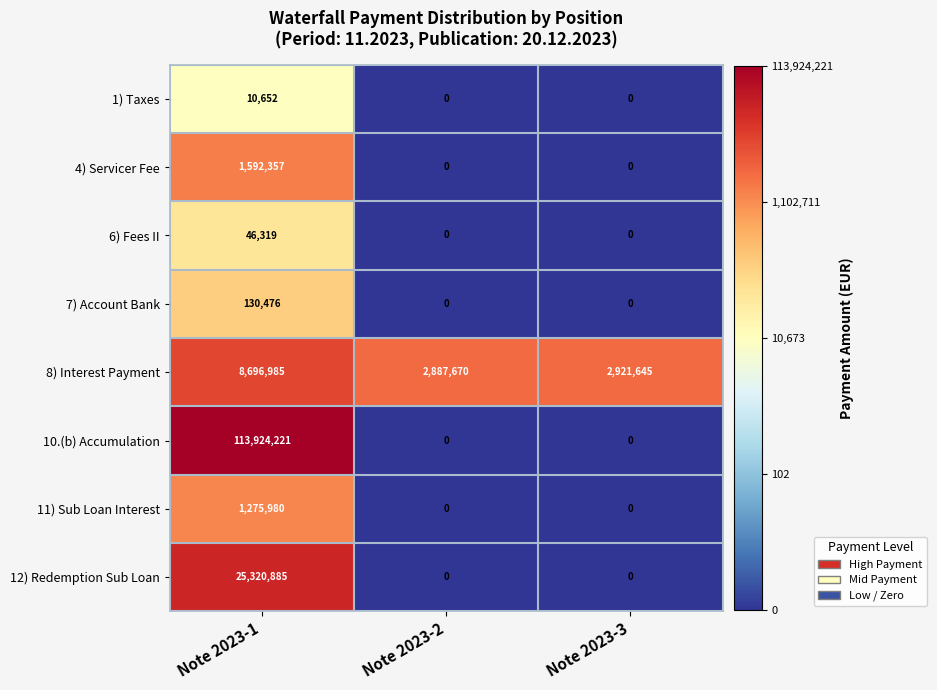

Count the 10.(b) Accumulation values in the range 0 to 113924221.

3